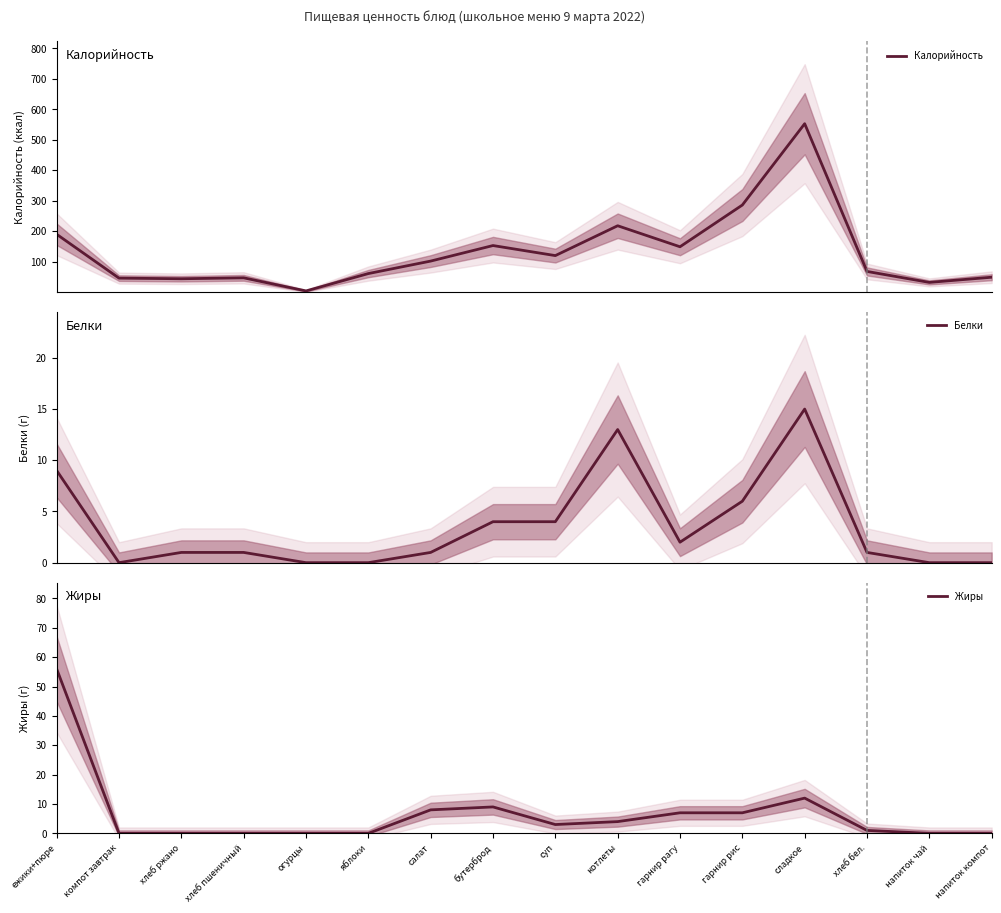

What is the total value across all series at салат?

111